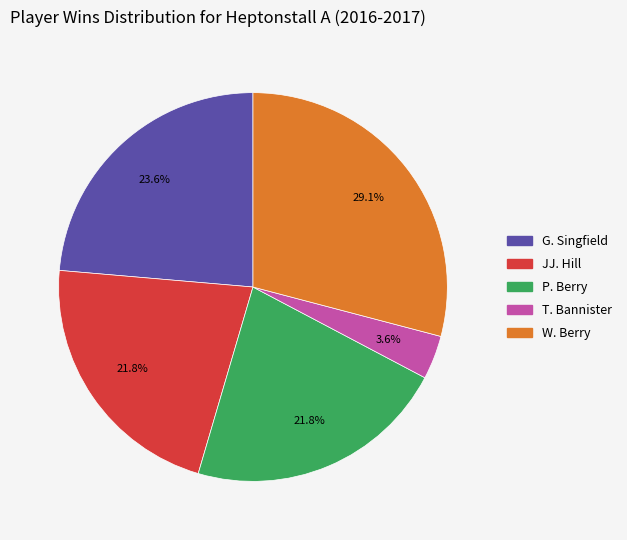

The G. Singfield slice represents 17% of the pie. True or false?

False